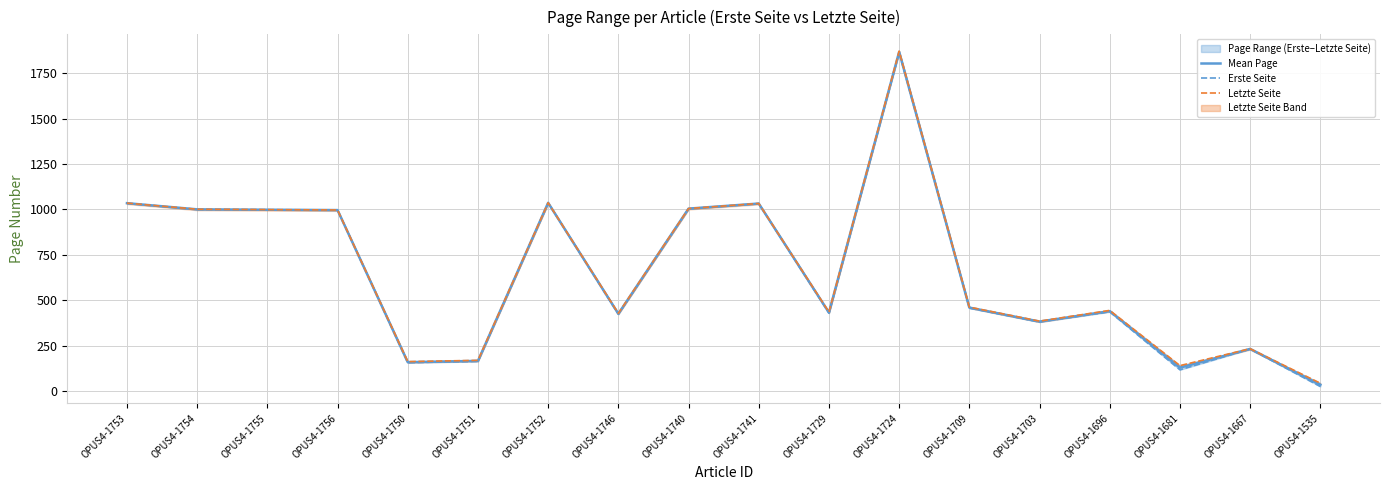

At how many categories does at least one series exceed 404?

12